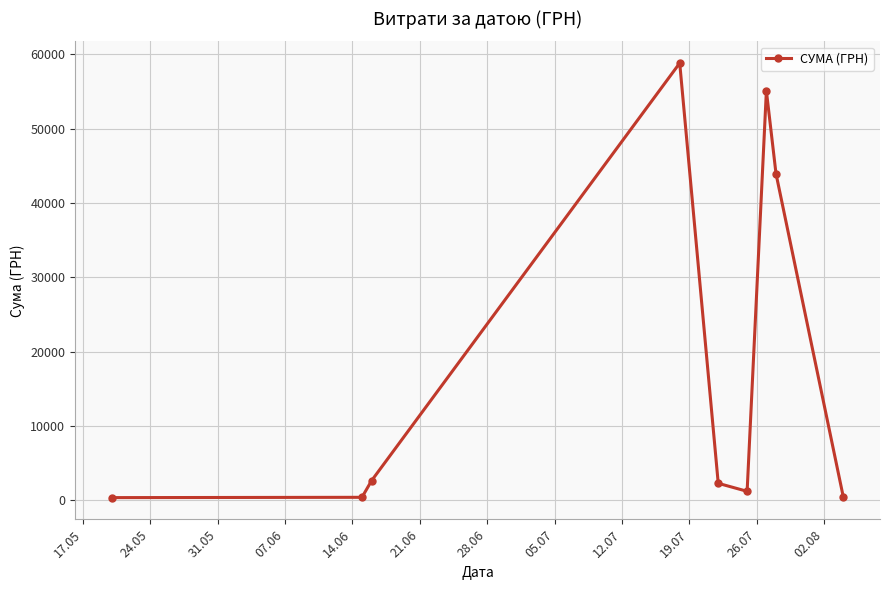

What is the sum of all values?

164986.4